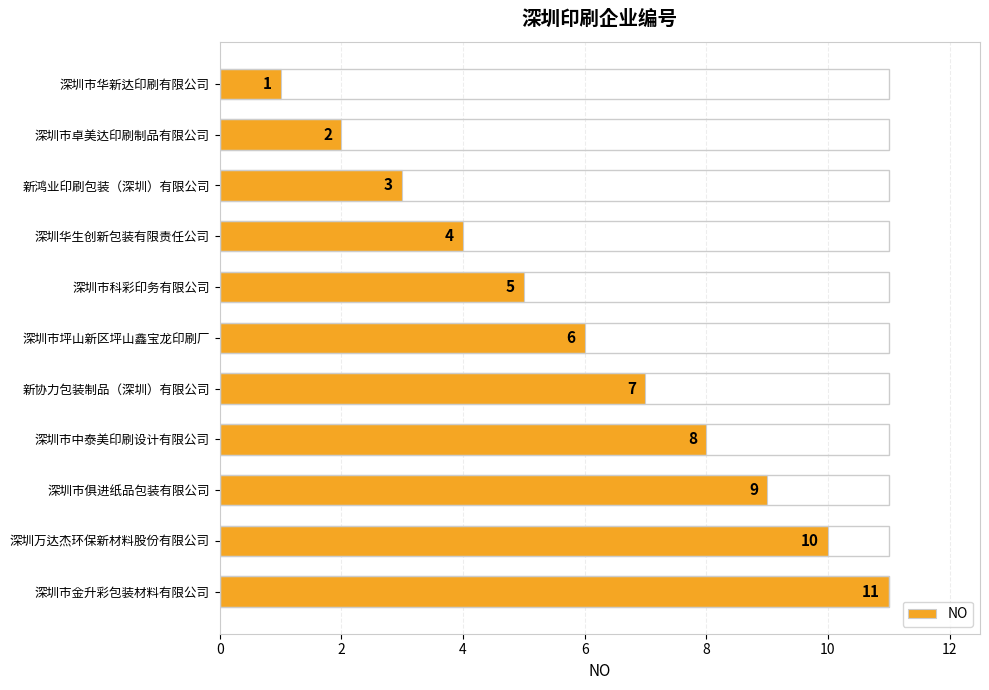

Reading right to left, transcribe all the data shown in this chart.

11	10	9	8	7	6	5	4	3	2	1